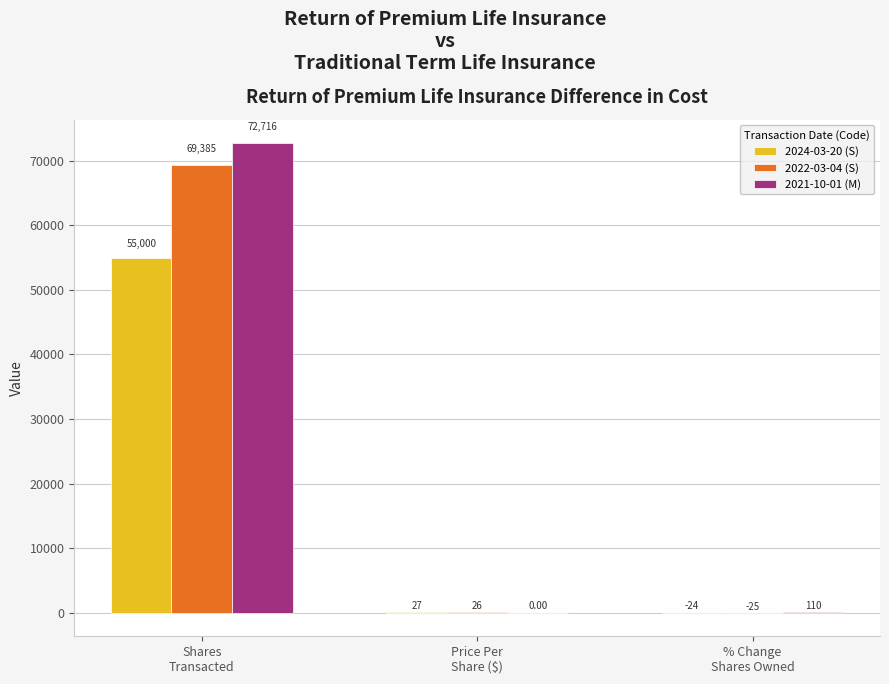

What is the sum of all 2021-10-01 (M) values?

72826.0